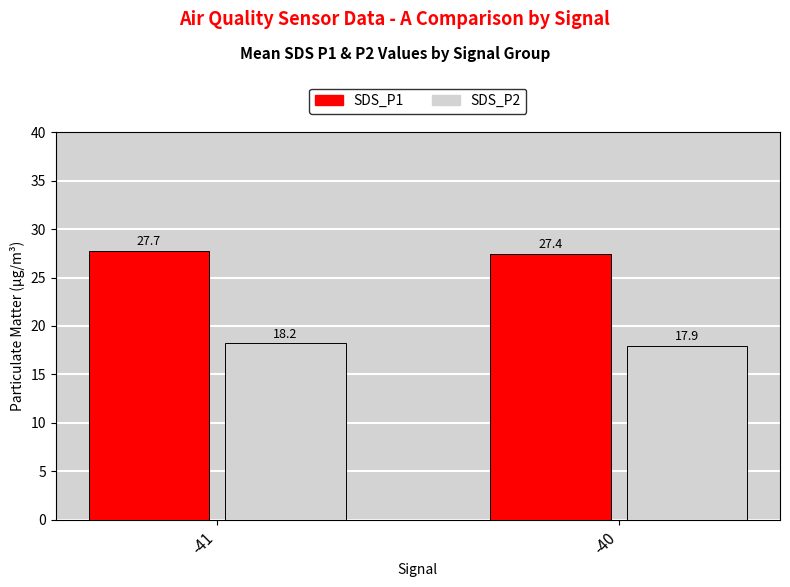

How many SDS_P1 values are between 27 and 28?

2